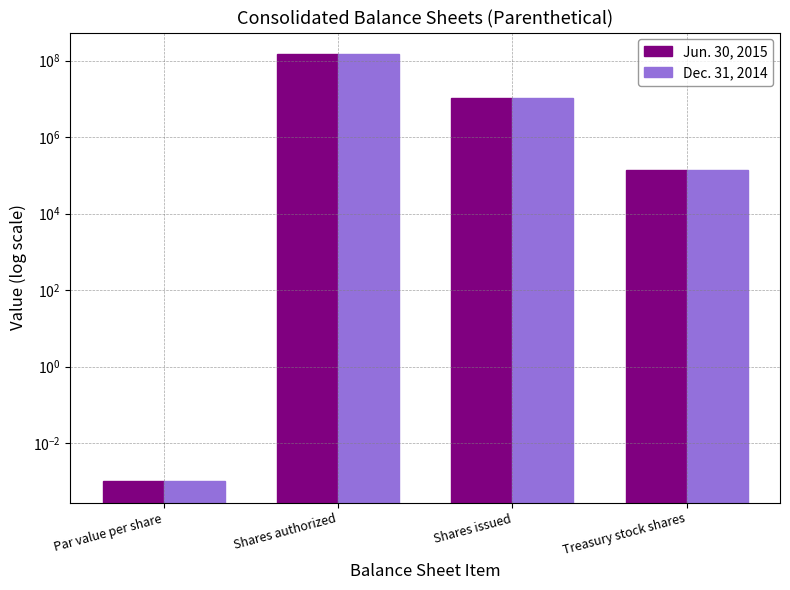

What position from the right is Shares issued?

2